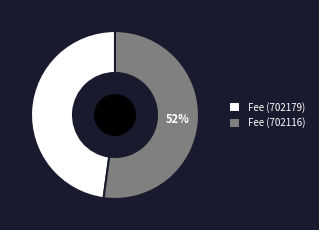

True or false: Fee (702179) accounts for 62% of the total.

False